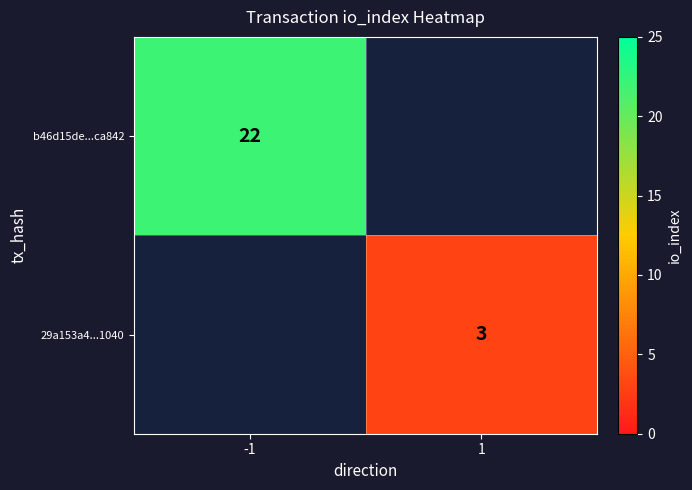

At how many categories does at least one series exceed 11?

1